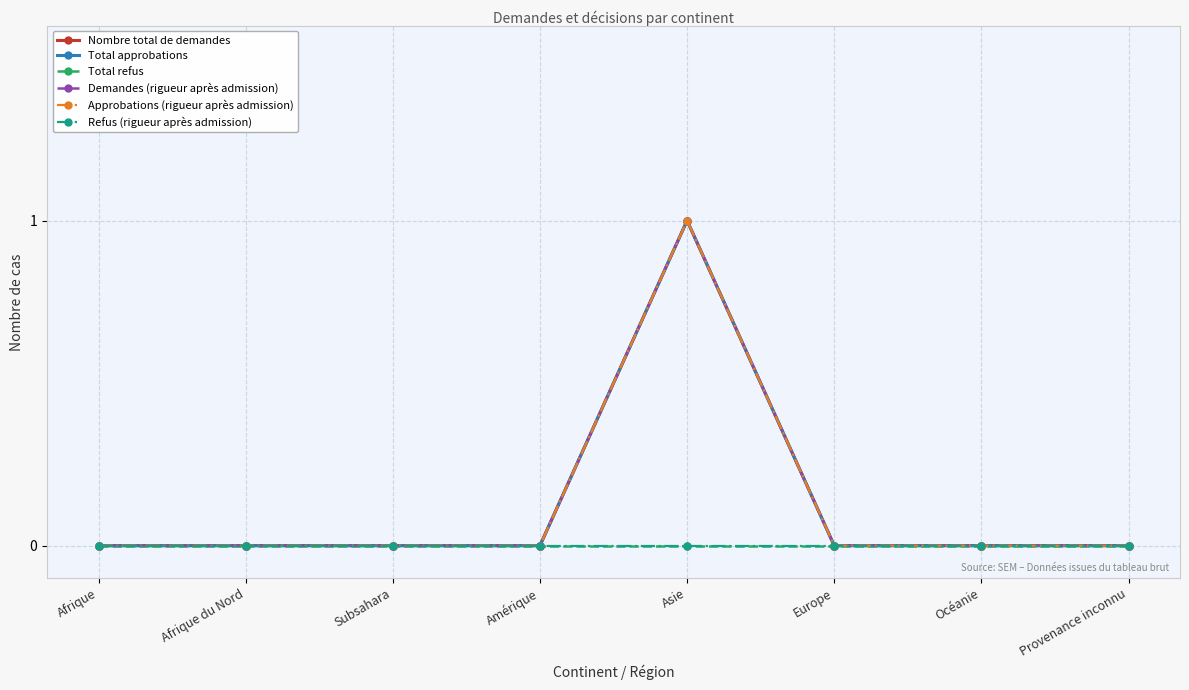

True or false: Total refus has more than 2 interior local peaks.

False